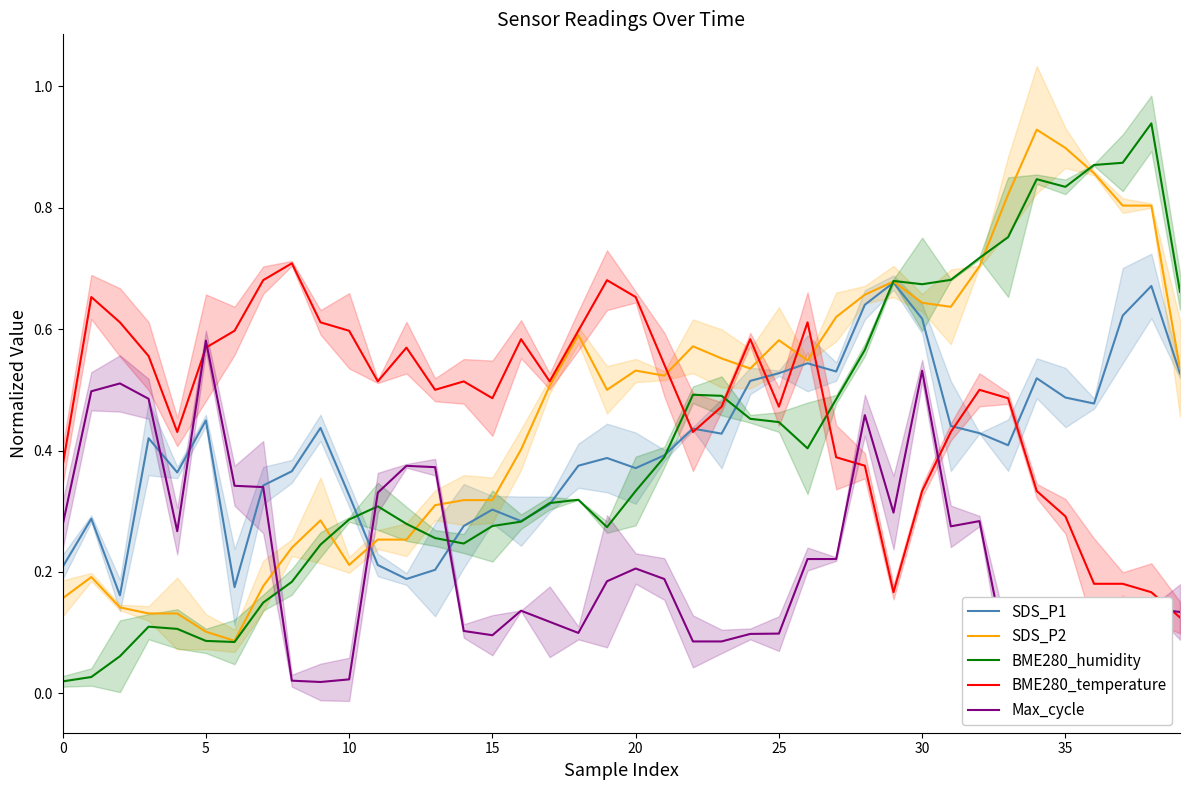

Which series has the largest range (max minus min)?

BME280_humidity